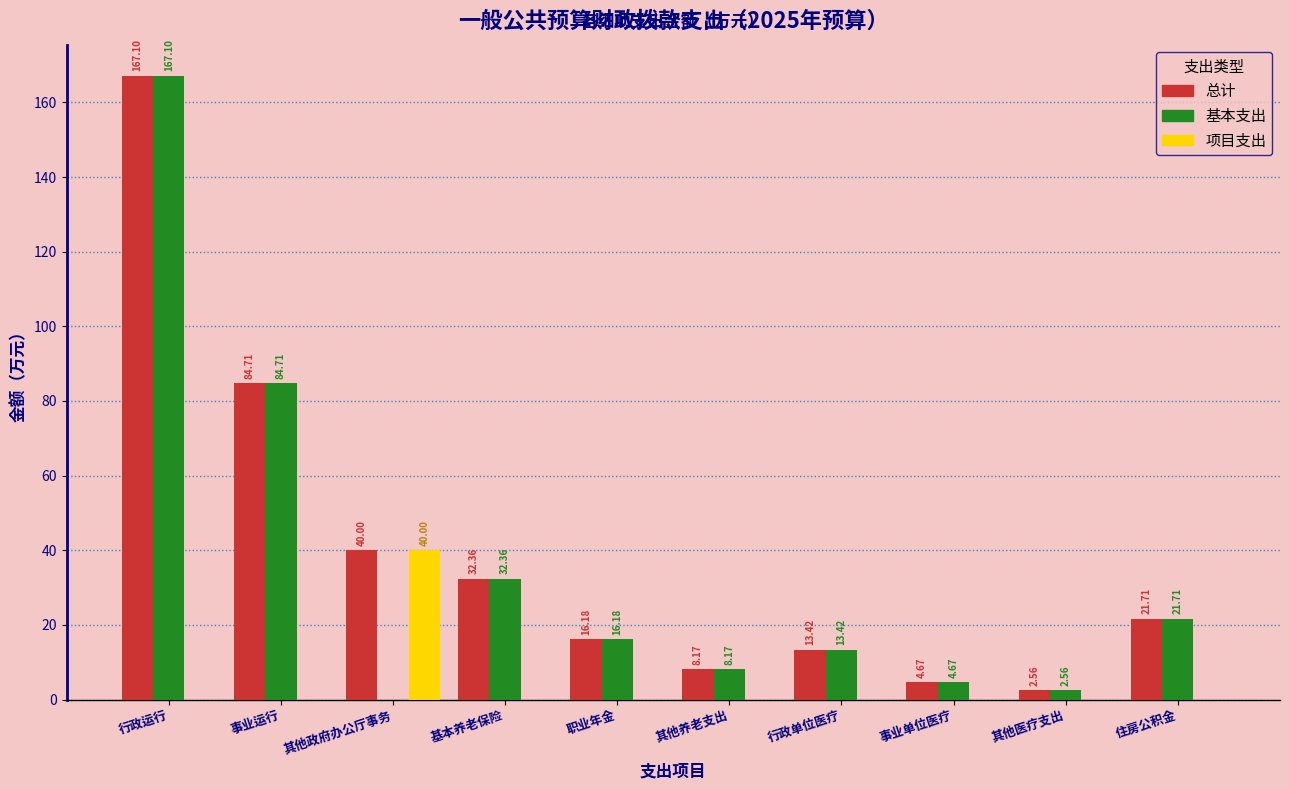

Where is 基本支出 nearest to the value 83?

事业运行